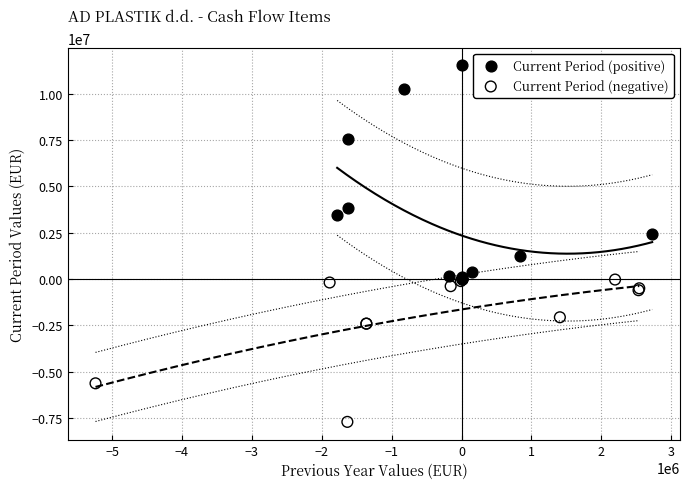

Which series reaches the maximum Y coordinate?

Current Period (positive)